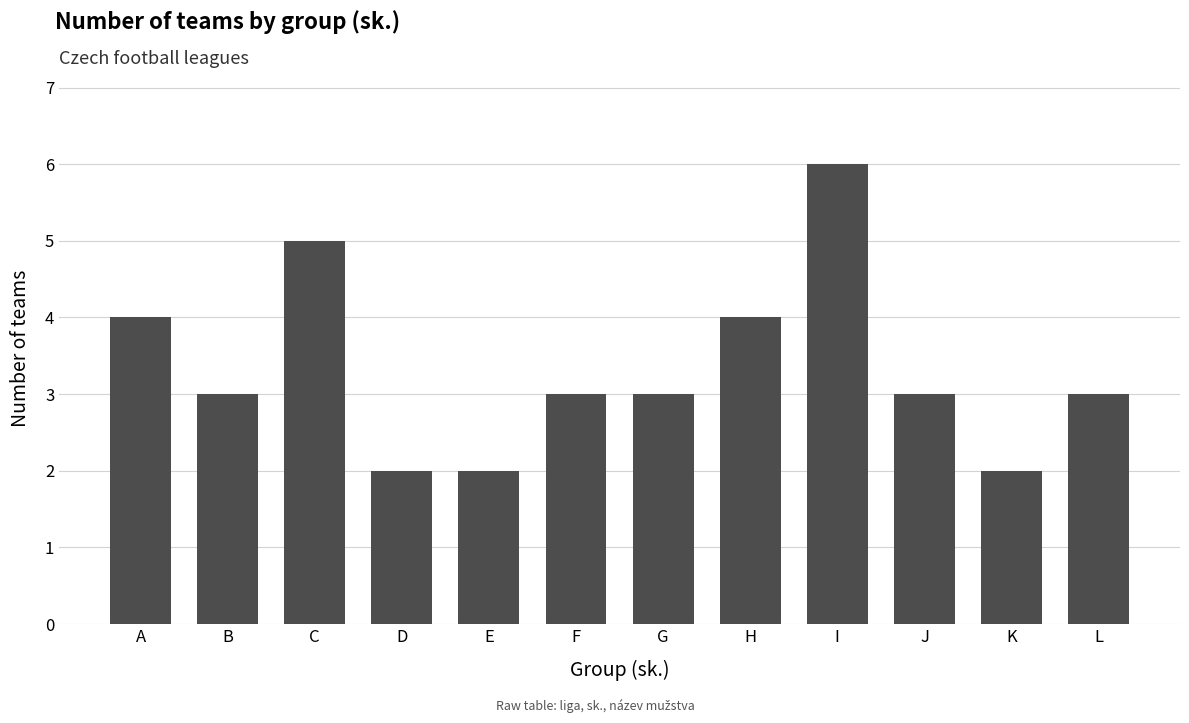

Approximately how many times larger is the value at K compared to C?

0.4